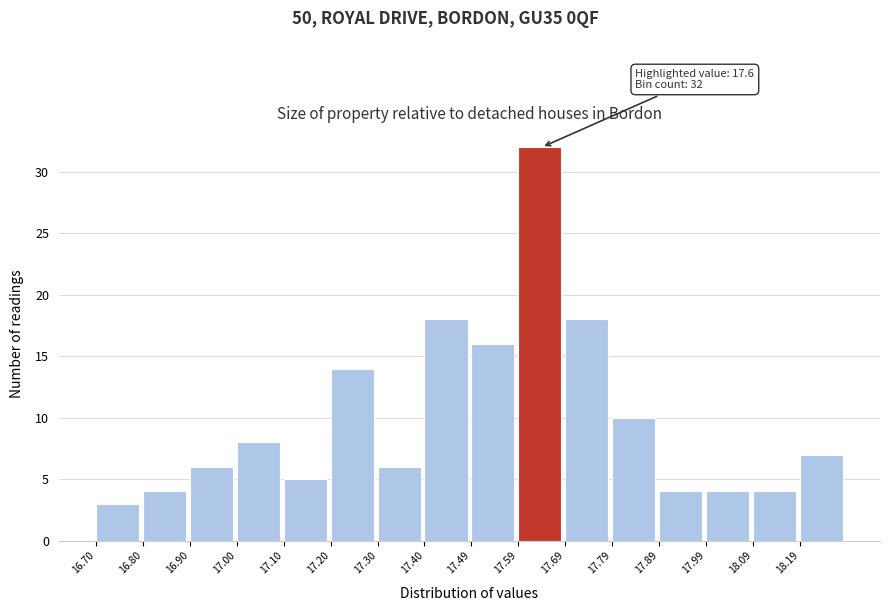

Which range on the x-axis has the tallest bar?

17.59 to 17.69